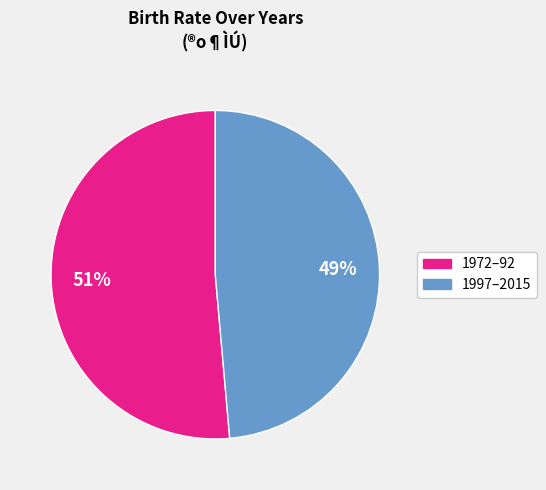

Is there any slice that represents more than half of the pie?

Yes